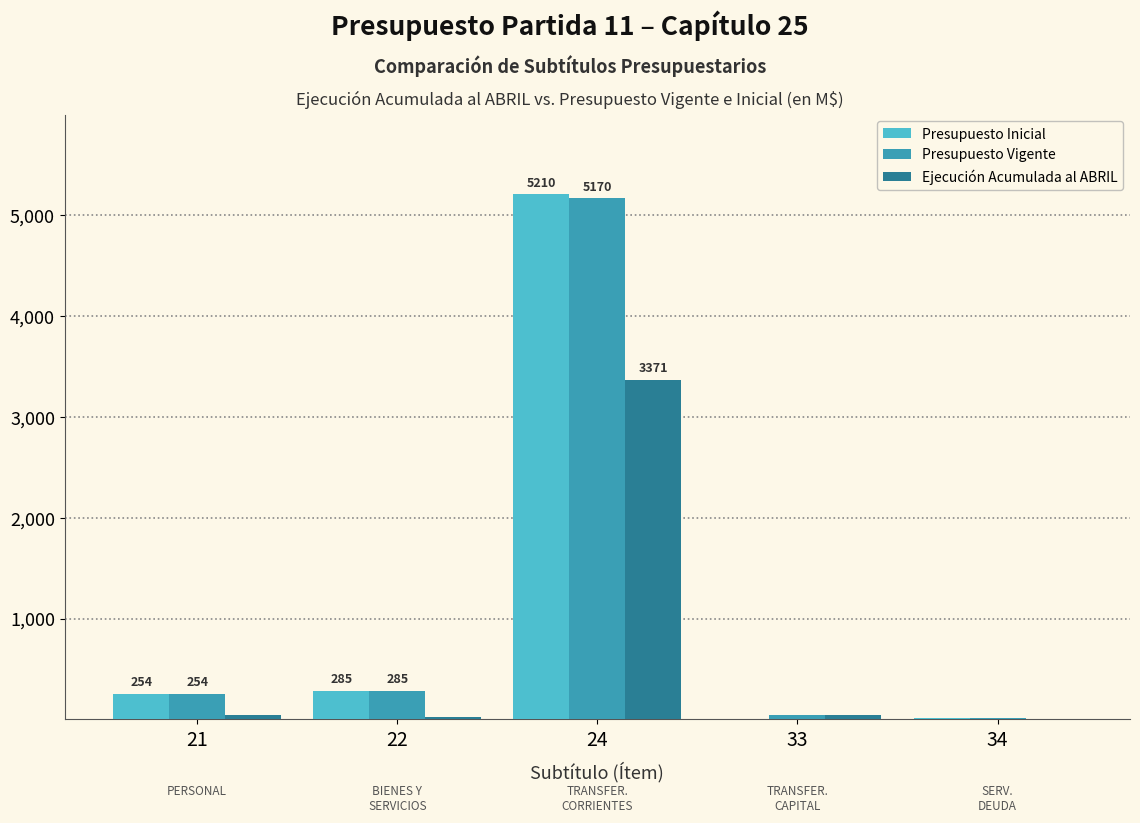

What is the maximum value for Ejecución Acumulada al ABRIL?

3371